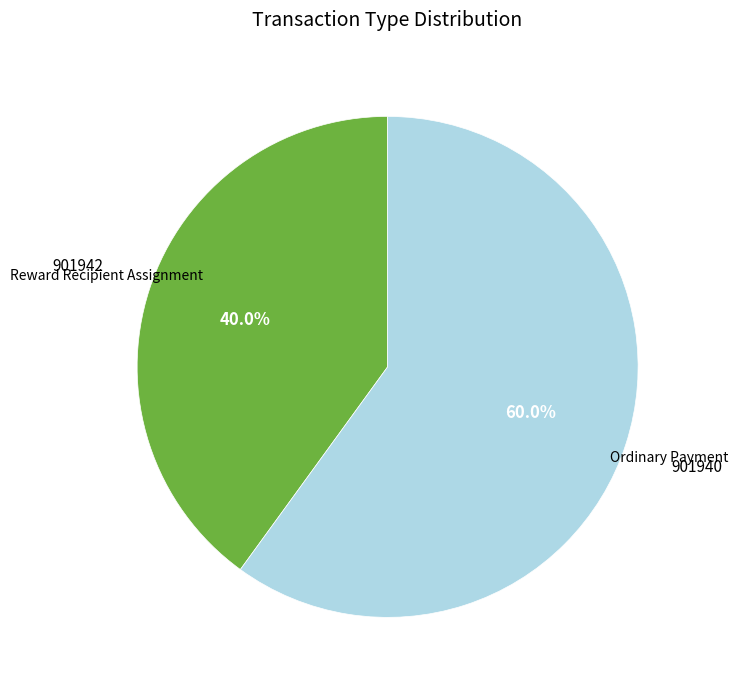

How many slices are in this pie chart?

2